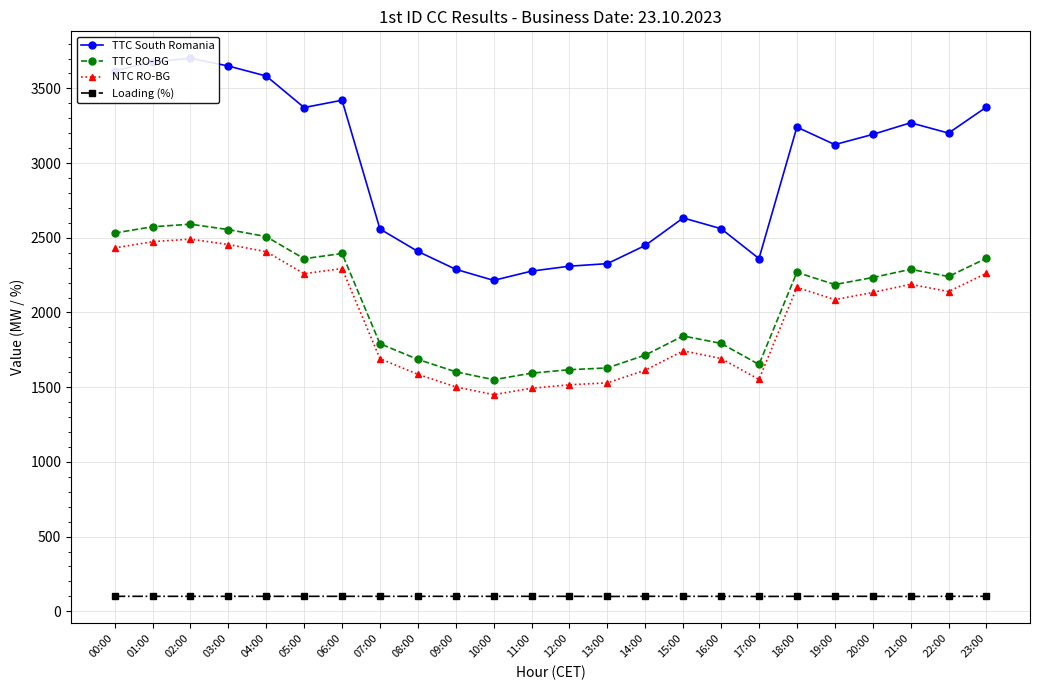

What is the difference between the highest and lowest values at 18:00?

3141